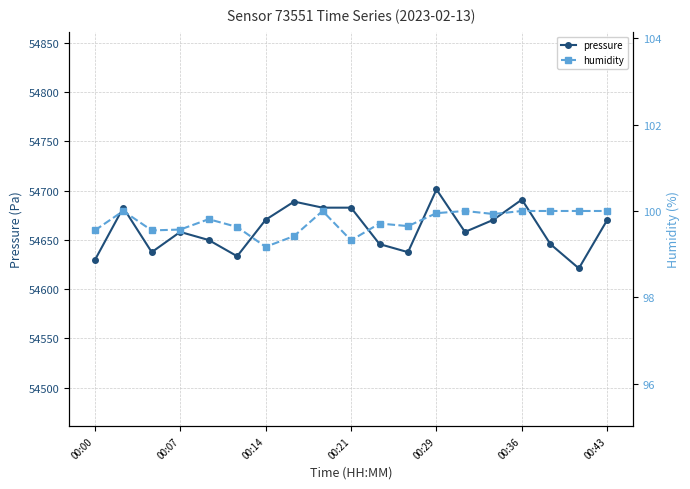

What is the maximum value for pressure?

54701.2